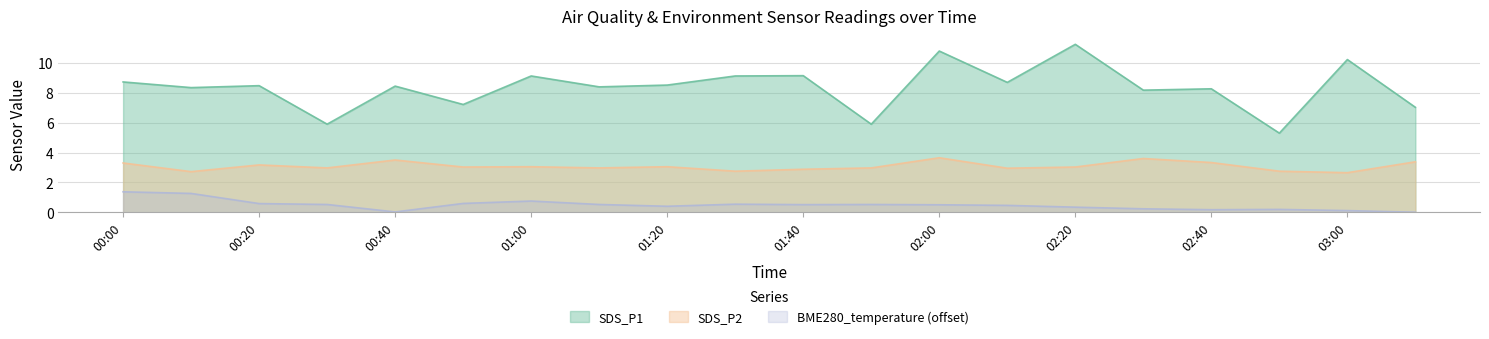

Is the value of SDS_P1 at 02:20 greater than the value of SDS_P2 at 01:00?

Yes